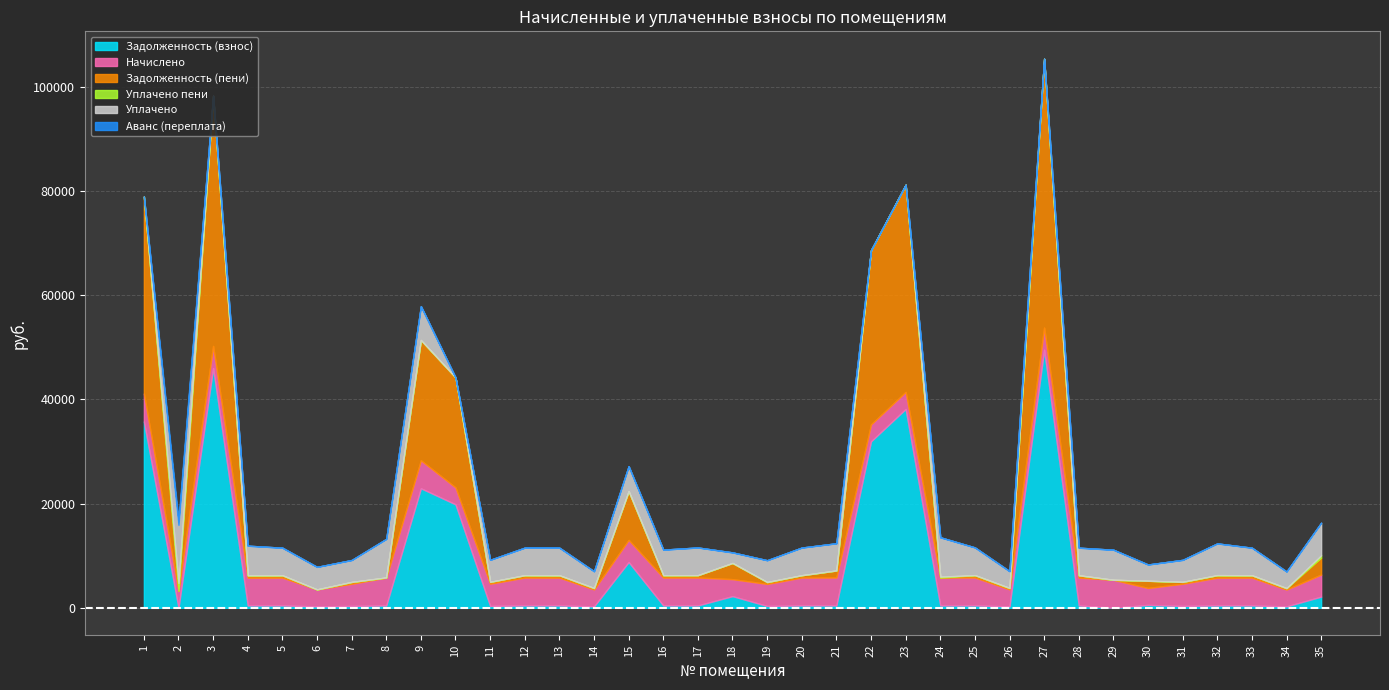

True or false: zadolzhennost_peni and uplaceno_peni cross at least once.

True